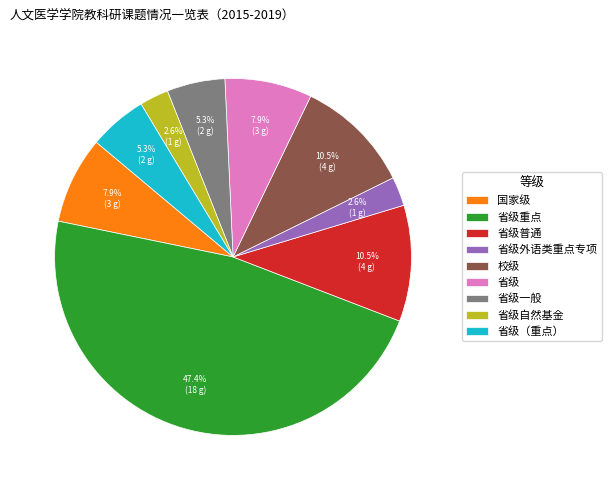

Count the number of slices in the pie.

9